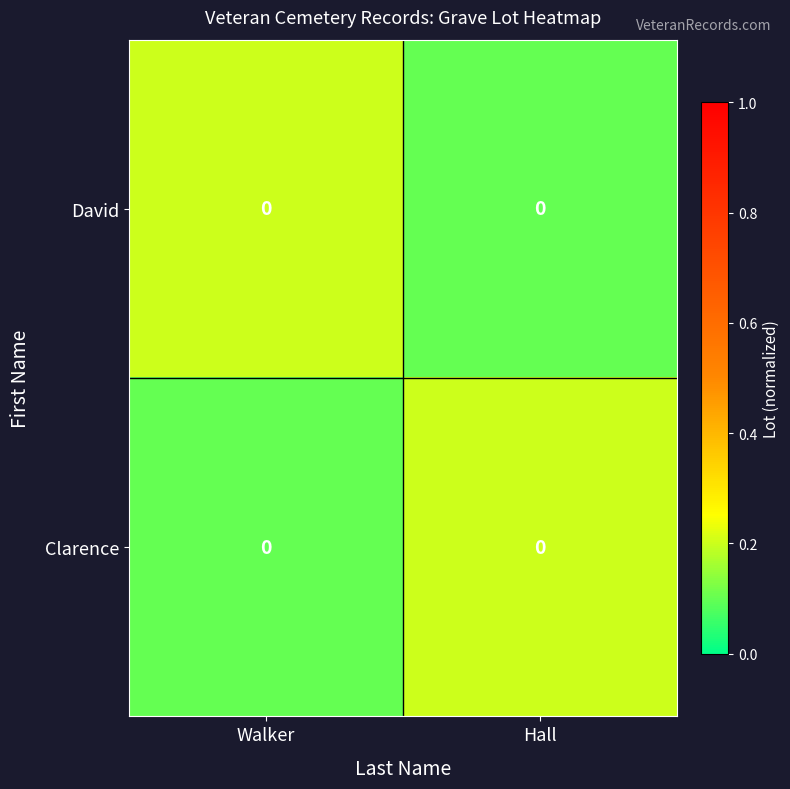

What is the lowest value of the row_0 series?

0.1